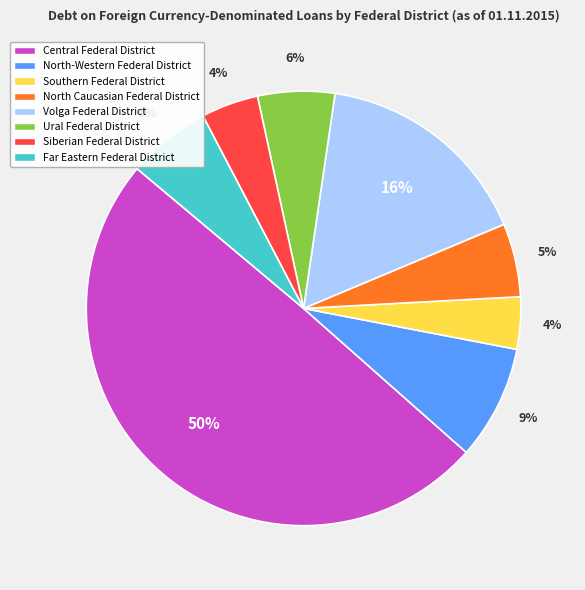

Is it true that Far Eastern Federal District is 6% of the pie?

True